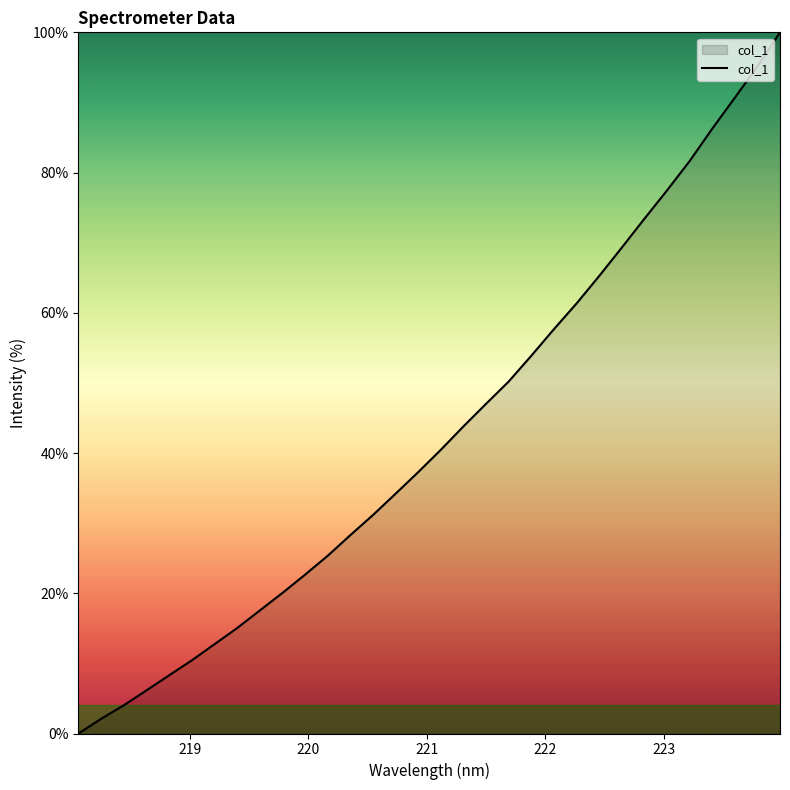

What is the maximum value shown in the chart?

100.0